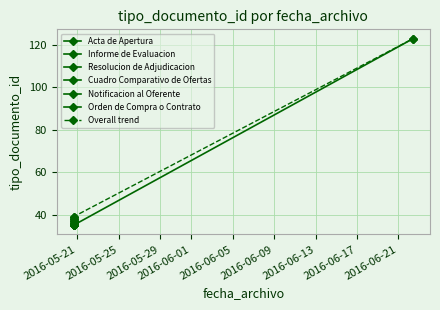

True or false: the data shows 35 at 2016-05-20 15:43:43.

True